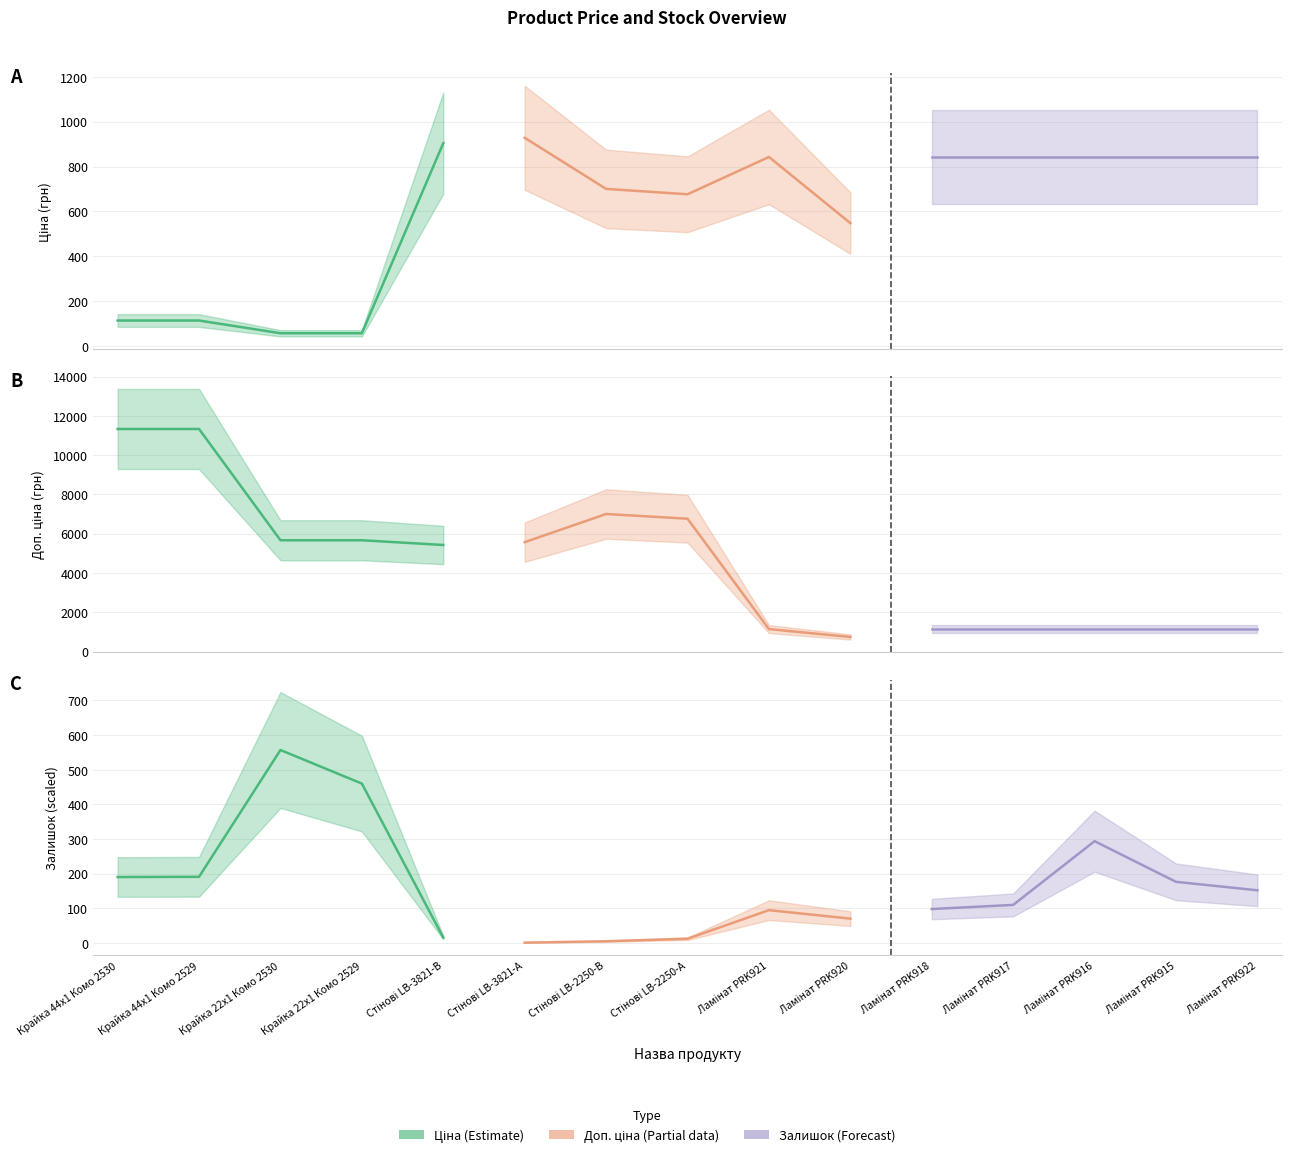

At which category does the chart reach its minimum across all series?

Стінові LB-3821-А